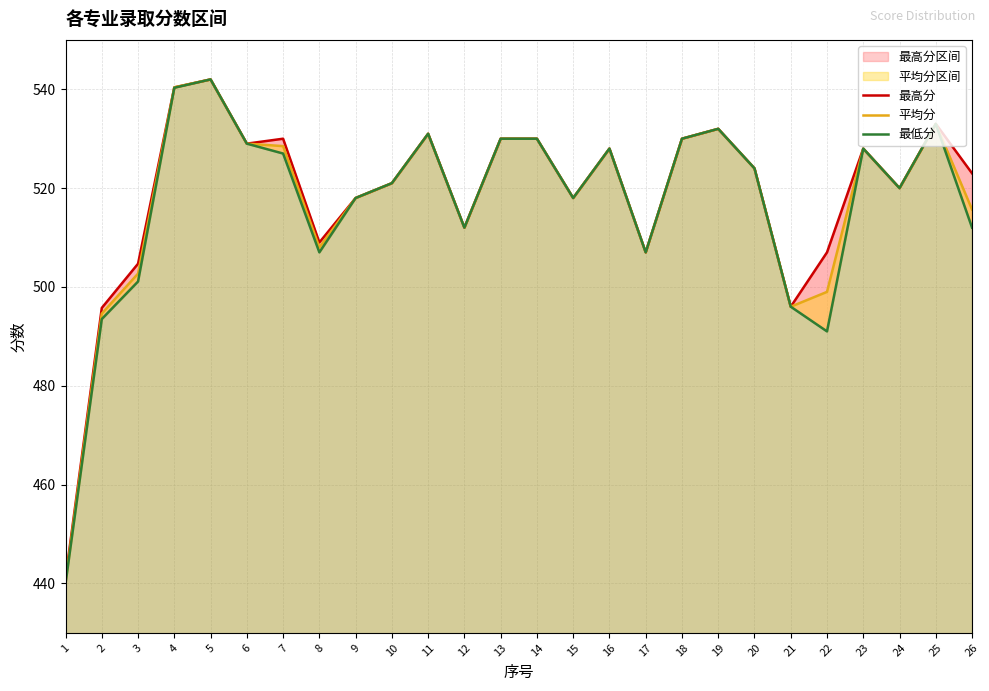

Reading left to right, transcribe all the data shown in this chart.

最高分: 1=441.1	2=495.8	3=504.7	4=540.4	5=542.0	6=529.0	7=530.0	8=509.0	9=518.0	10=521.0	11=531.0	12=512.0	13=530.0	14=530.0	15=518.0	16=528.0	17=507.0	18=530.0	19=532.0	20=524.0	21=496.0	22=507.0	23=528.0	24=520.0	25=533.0	26=523.0
平均分: 1=440.5	2=494.6	3=502.7	4=540.4	5=542.0	6=529.0	7=528.5	8=508.0	9=518.0	10=521.0	11=531.0	12=512.0	13=530.0	14=530.0	15=518.0	16=528.0	17=507.0	18=530.0	19=532.0	20=524.0	21=496.0	22=499.0	23=528.0	24=520.0	25=533.0	26=515.7
最低分: 1=440.0	2=493.5	3=501.1	4=540.3	5=542.0	6=529.0	7=527.0	8=507.0	9=518.0	10=521.0	11=531.0	12=512.0	13=530.0	14=530.0	15=518.0	16=528.0	17=507.0	18=530.0	19=532.0	20=524.0	21=496.0	22=491.0	23=528.0	24=520.0	25=533.0	26=512.0